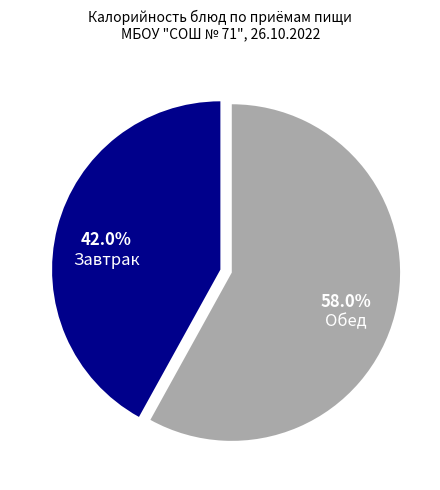

How much of the chart is everything except Завтрак?

58.0%